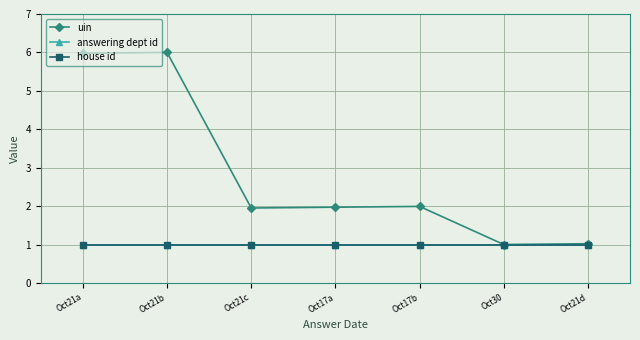

Does the chart have visible grid lines?

Yes